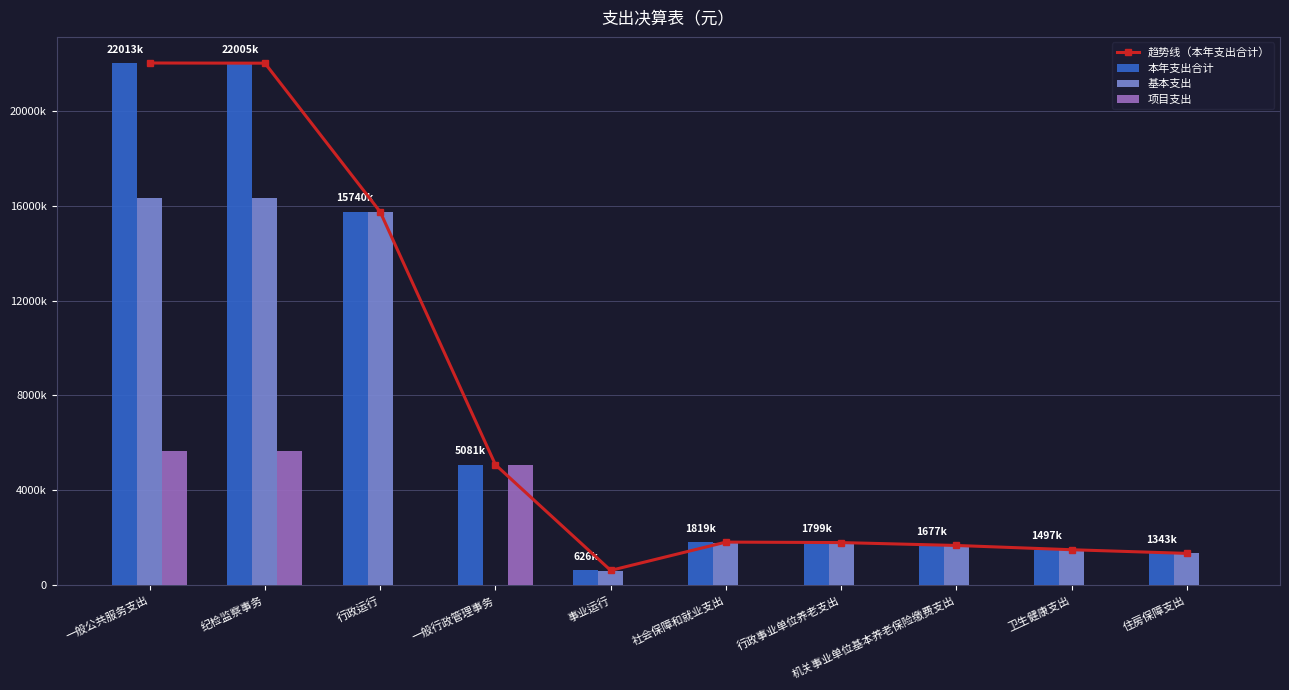

Is it true that 项目支出 equals 2181227.7 at 行政事业单位养老支出?

False